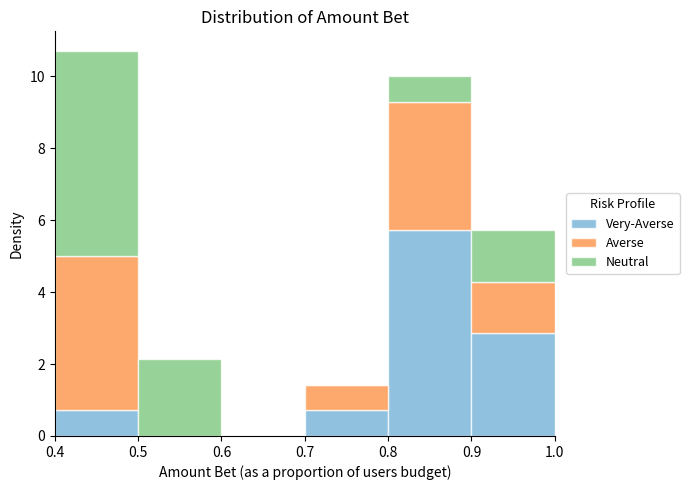

Reading left to right, list every stacked bar in this chart as the range it spans on the x-axis followed by its total height. The values are not printed on the chart, so give them approximately, as read against the axis.

0.4 to 0.5: 10.8
0.5 to 0.6: 2.2
0.6 to 0.7: 0
0.7 to 0.8: 1.4
0.8 to 0.9: 10.0
0.9 to 1.0: 5.8